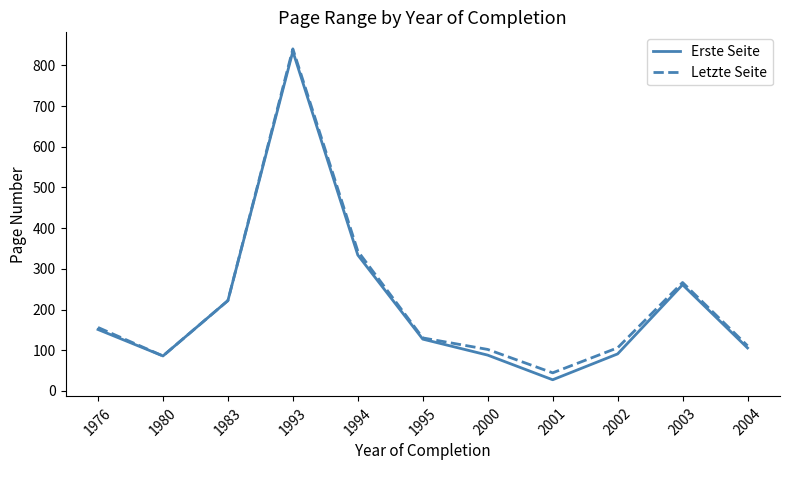

The Letzte Seite series shows 56.8 at 2004. True or false?

False